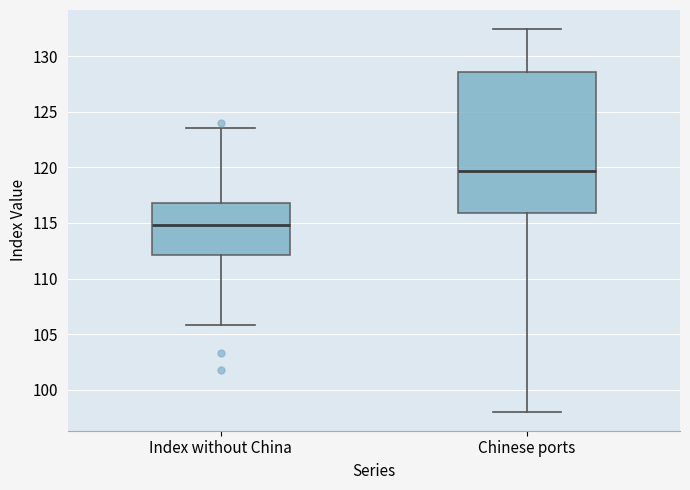

Comparing the boxes themselves (not the whiskers), which one is the tallest?

Chinese ports